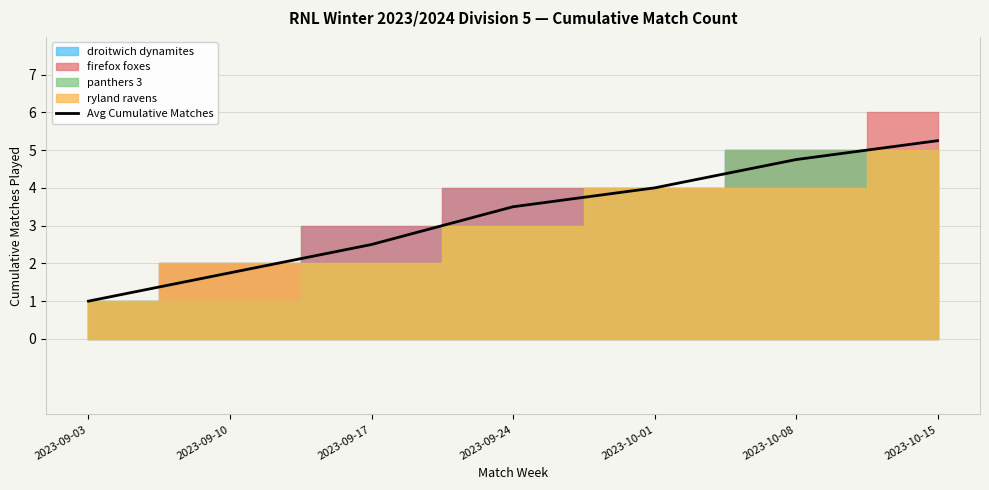

What is the minimum value shown in the chart?

1.0